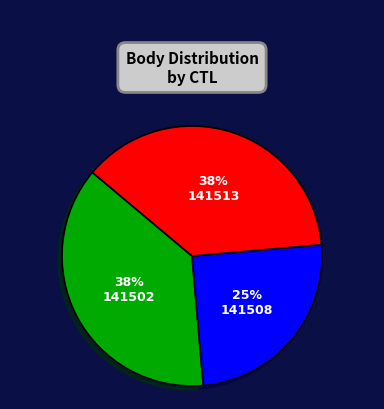

Is there any slice that represents more than half of the pie?

No